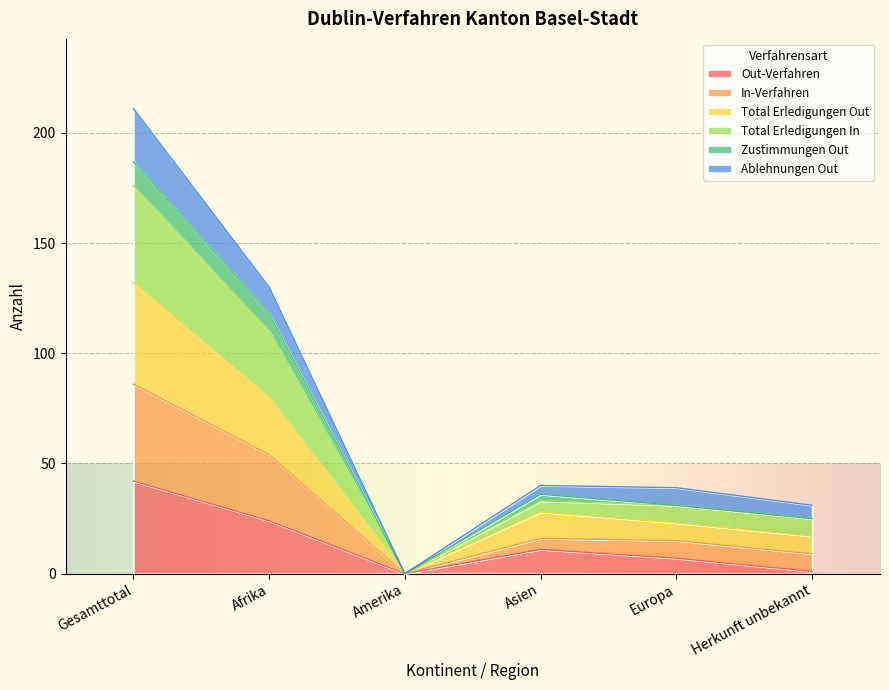

Where does the In-Verfahren series first go above 33?

Gesamttotal